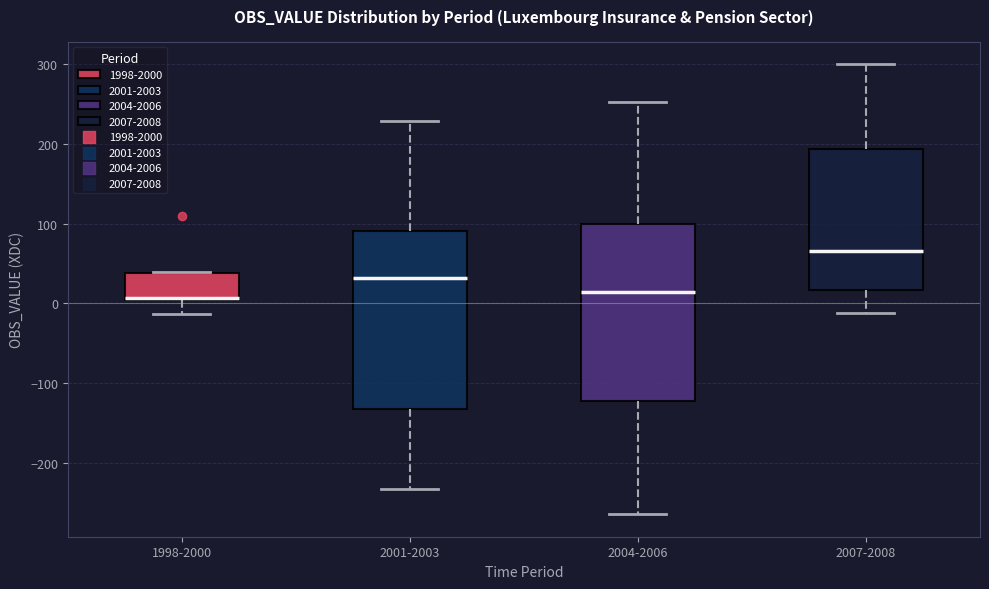

Where does the lower whisker of the box for 2007-2008 end on the y-axis? The values are not printed on the chart, so give them approximately, as read against the axis.

-10